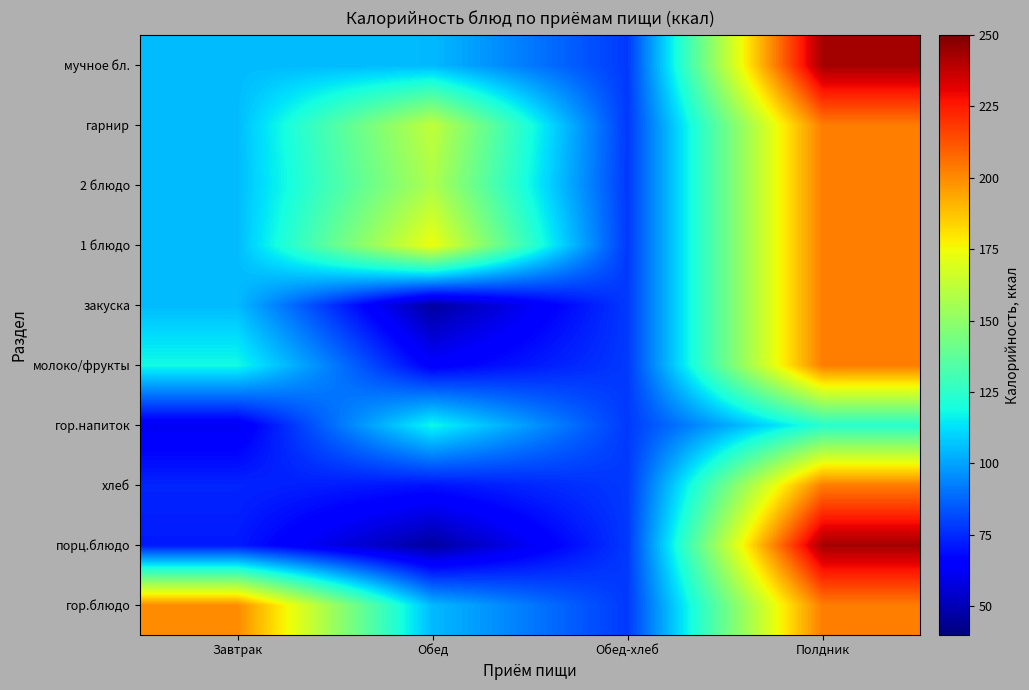

Reading right to left, what are all the values shown in this chart?

гор.блюдо: Полдник=203.1	Обед-хлеб=78.1	Обед=104.8	Завтрак=199.9
порц.блюдо: Полдник=242.9	Обед-хлеб=78.1	Обед=46.1	Завтрак=71.7
хлеб: Полдник=203.1	Обед-хлеб=78.1	Обед=70.2	Завтрак=73.9
гор.напиток: Полдник=123.7	Обед-хлеб=78.1	Обед=117.5	Завтрак=61.5
молоко/фрукты: Полдник=203.1	Обед-хлеб=78.1	Обед=64.6	Завтрак=118.4
закуска: Полдник=203.1	Обед-хлеб=78.1	Обед=46.1	Завтрак=105.1
1 блюдо: Полдник=203.1	Обед-хлеб=78.1	Обед=173.7	Завтрак=105.1
2 блюдо: Полдник=203.1	Обед-хлеб=78.1	Обед=157.5	Завтрак=105.1
гарнир: Полдник=203.1	Обед-хлеб=78.1	Обед=162.5	Завтрак=105.1
мучное бл.: Полдник=242.9	Обед-хлеб=78.1	Обед=104.8	Завтрак=105.1